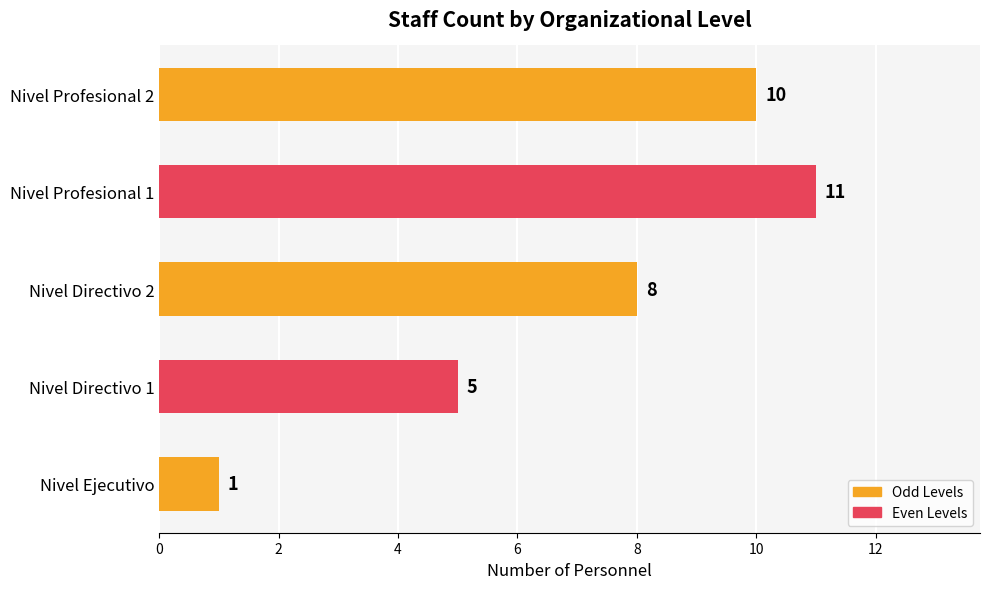

Are the bars grouped side by side (vs. stacked)?

No